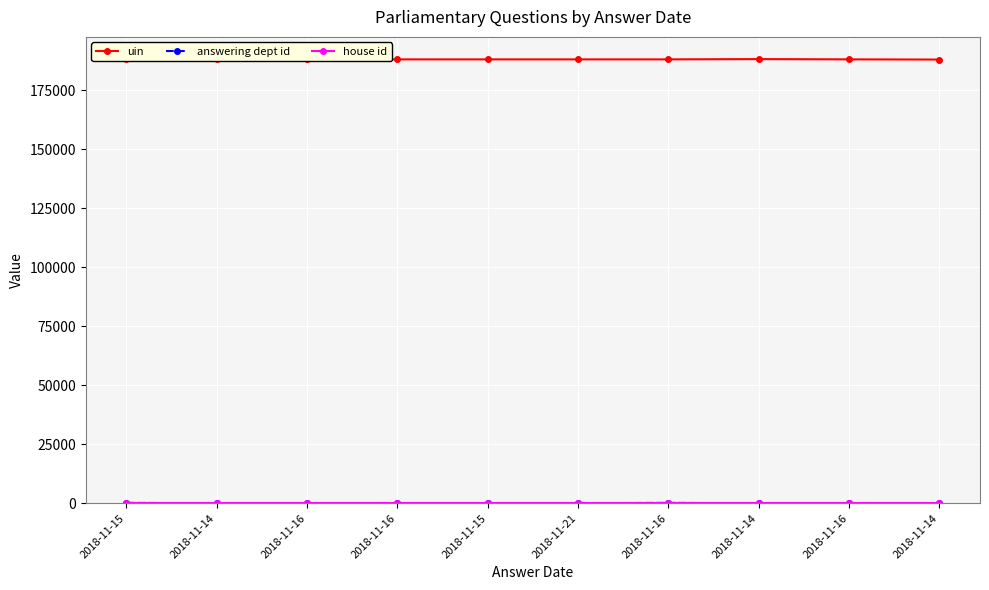

True or false: answering dept id has a value of 17 at 2018-11-14.

True